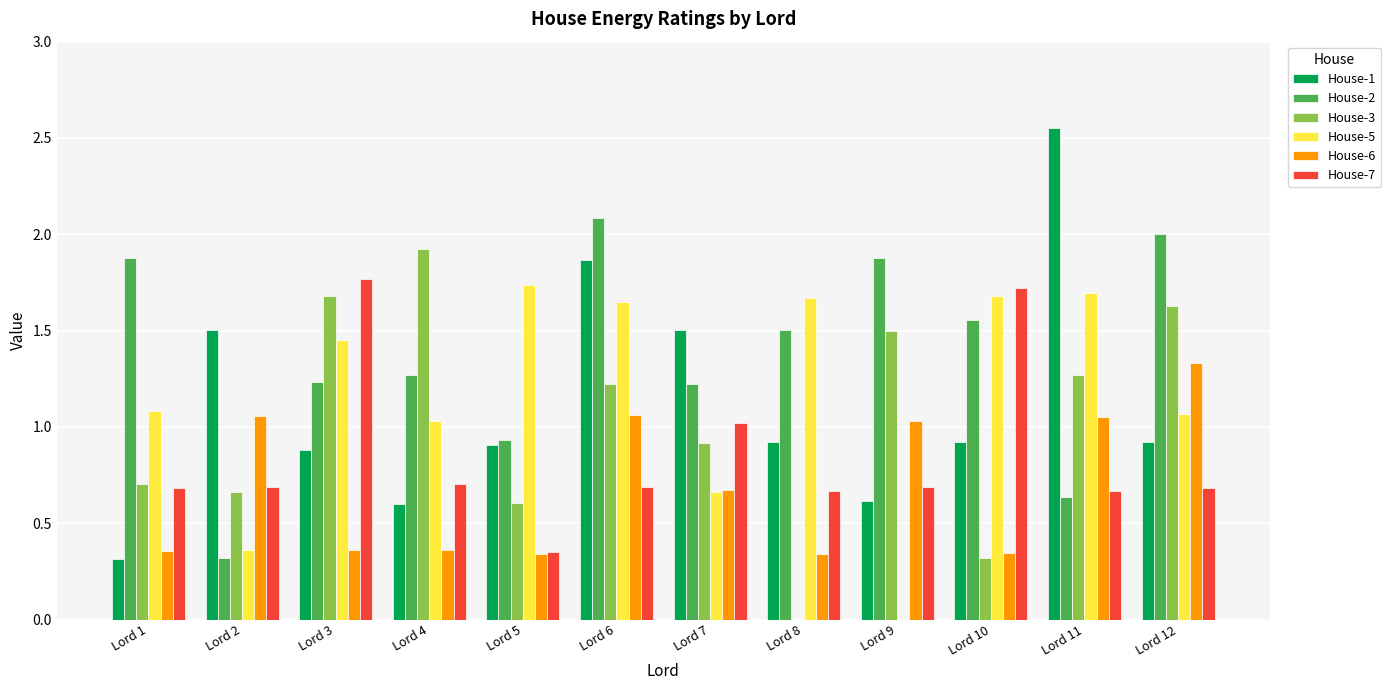

At which label does House-3 reach its peak?

Lord 4